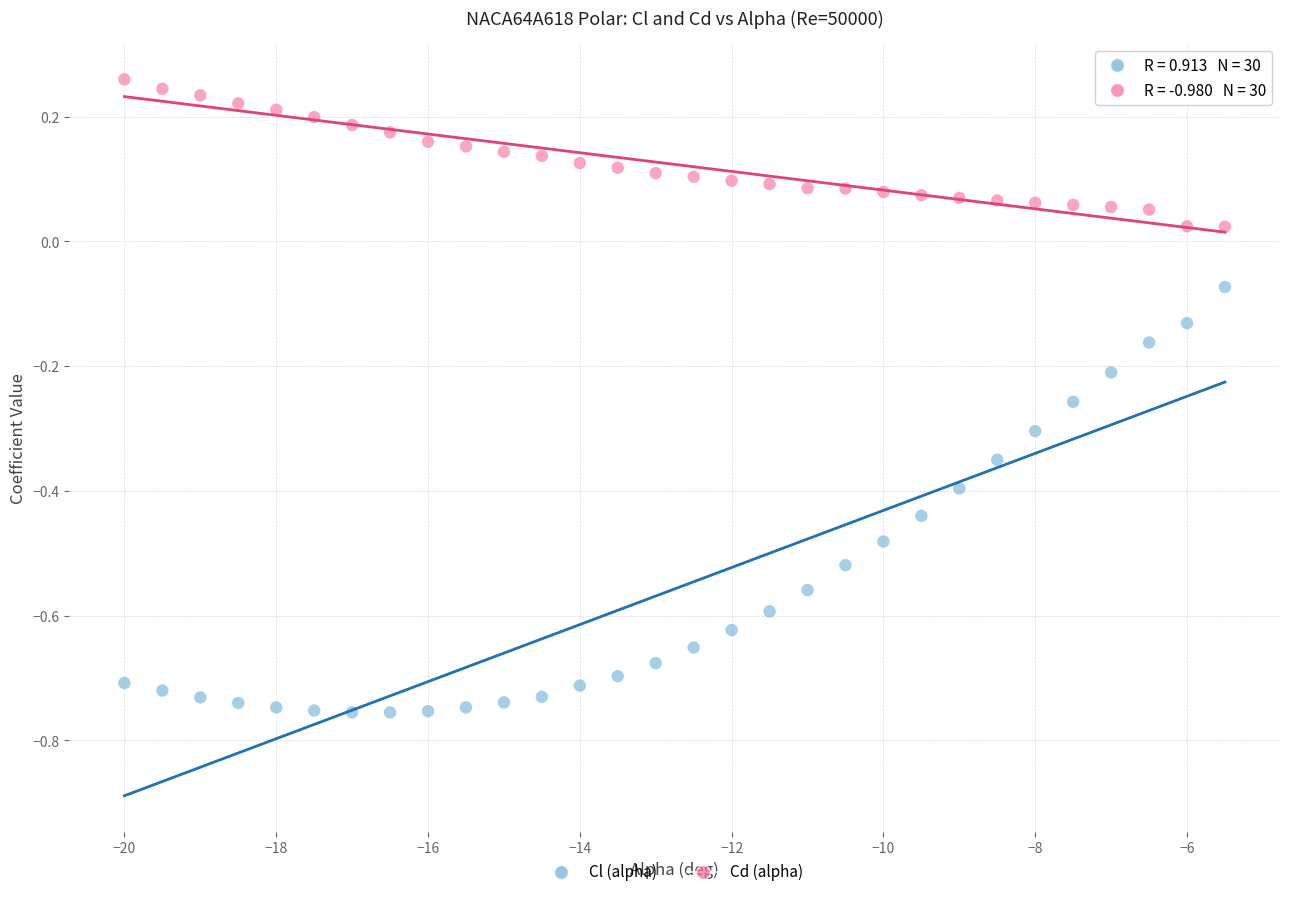

What are all the series names shown in the legend?

Cl (alpha), Cd (alpha)